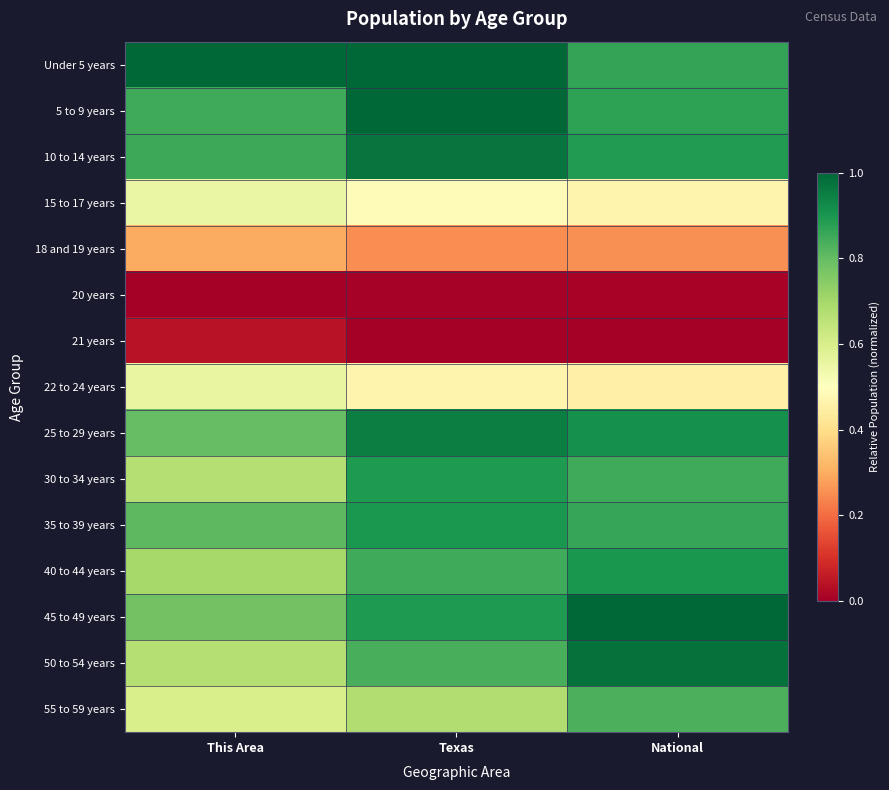

Reading left to right, extract all data points from this chart.

Under 5 years: This Area=1.0	Texas=1.0	National=0.9
5 to 9 years: This Area=0.8	Texas=1.0	National=0.9
10 to 14 years: This Area=0.9	Texas=1.0	National=0.9
15 to 17 years: This Area=0.6	Texas=0.5	National=0.5
18 and 19 years: This Area=0.3	Texas=0.3	National=0.3
20 years: This Area=0.0	Texas=0.0	National=0.0
21 years: This Area=0.0	Texas=0.0	National=0.0
22 to 24 years: This Area=0.6	Texas=0.5	National=0.5
25 to 29 years: This Area=0.8	Texas=1.0	National=0.9
30 to 34 years: This Area=0.7	Texas=0.9	National=0.9
35 to 39 years: This Area=0.8	Texas=0.9	National=0.9
40 to 44 years: This Area=0.7	Texas=0.9	National=0.9
45 to 49 years: This Area=0.8	Texas=0.9	National=1.0
50 to 54 years: This Area=0.7	Texas=0.8	National=1.0
55 to 59 years: This Area=0.6	Texas=0.7	National=0.8